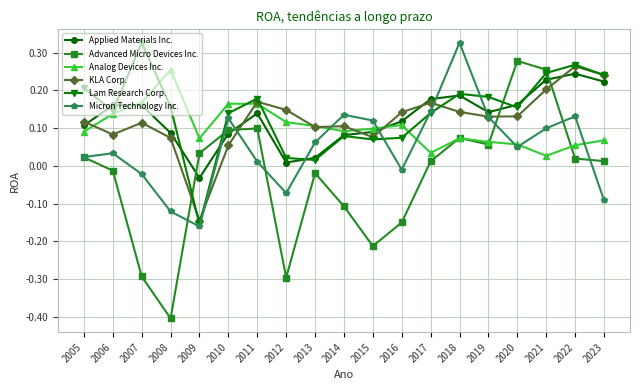

Does the chart have visible grid lines?

Yes